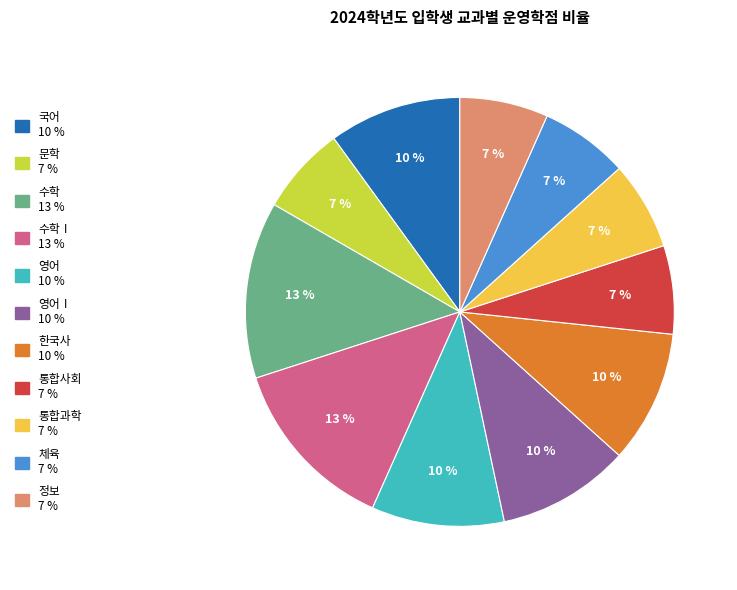

Is there a majority slice in this chart?

No